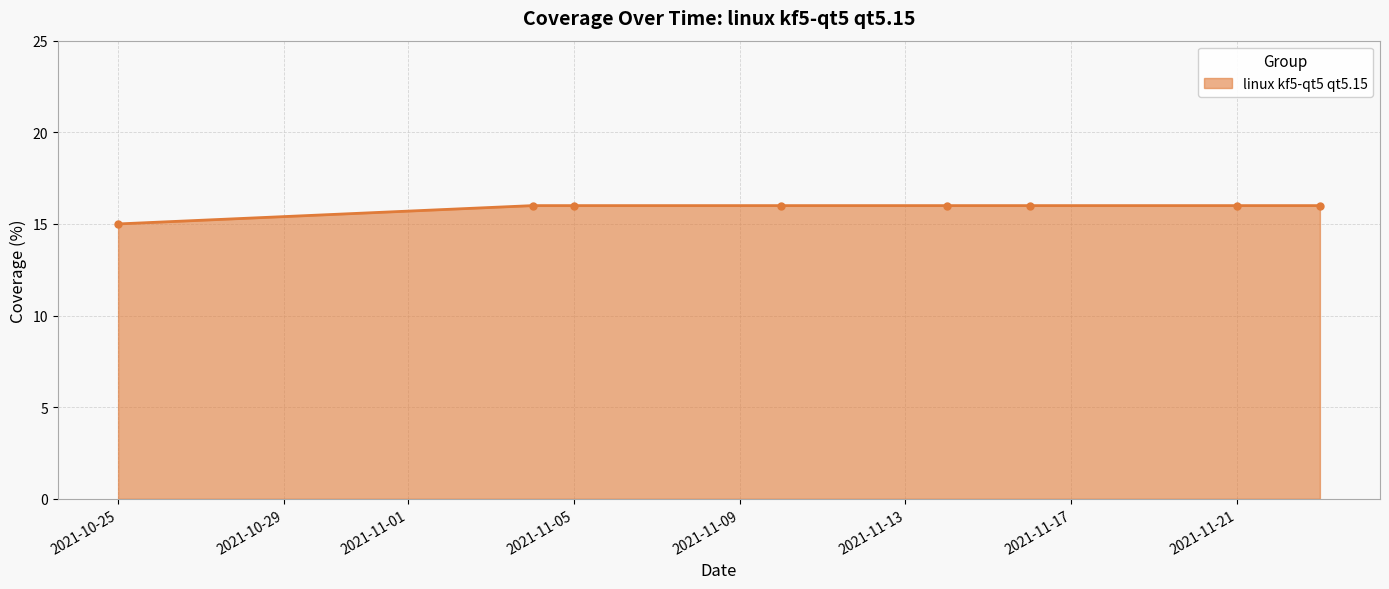

What is the greatest value displayed?

16